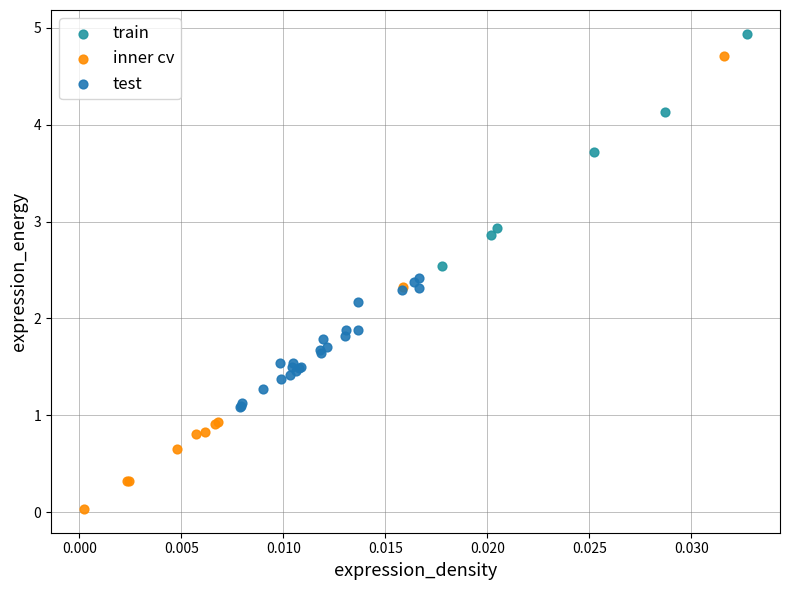

Which series contains the highest Y value?

train